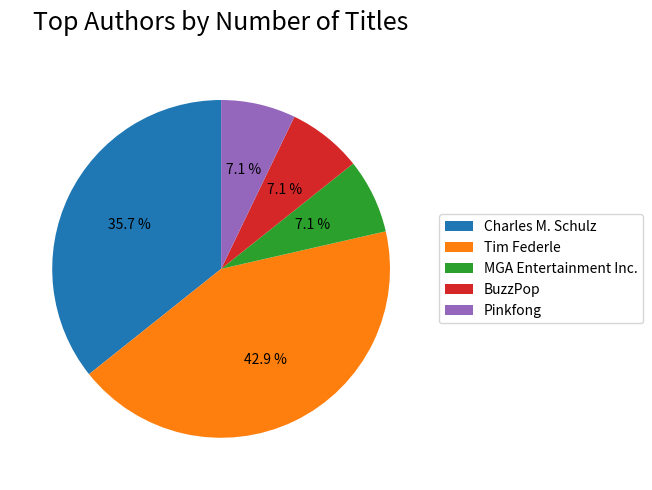

The Pinkfong slice represents 13% of the pie. True or false?

False